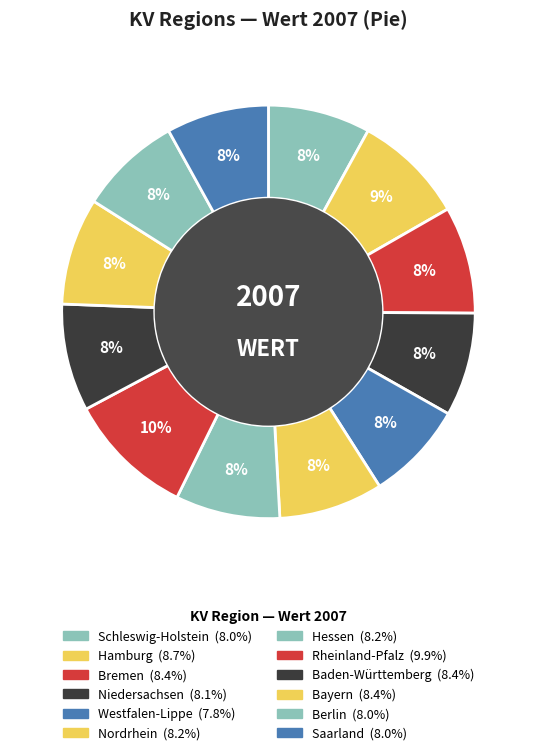

To the nearest percent, what is the combined percentage of Niedersachsen and Bremen?

16%